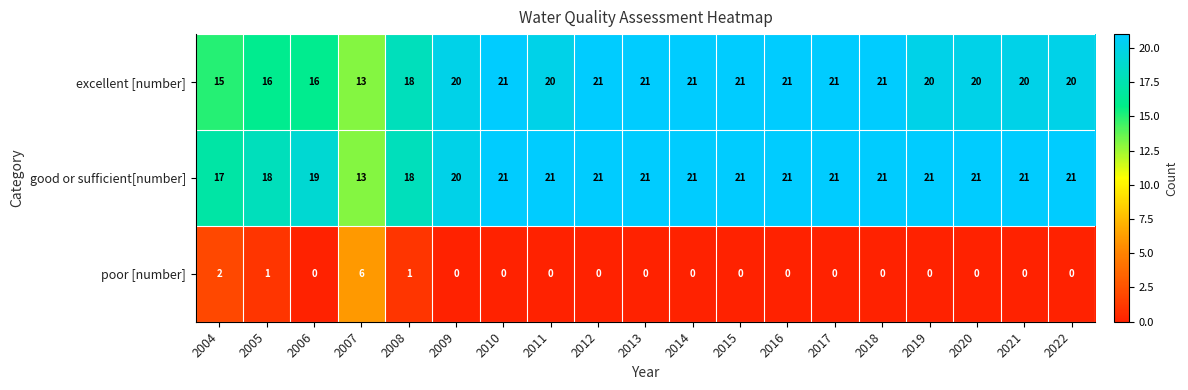

Where is good or sufficient[number] nearest to the value 17?

2004